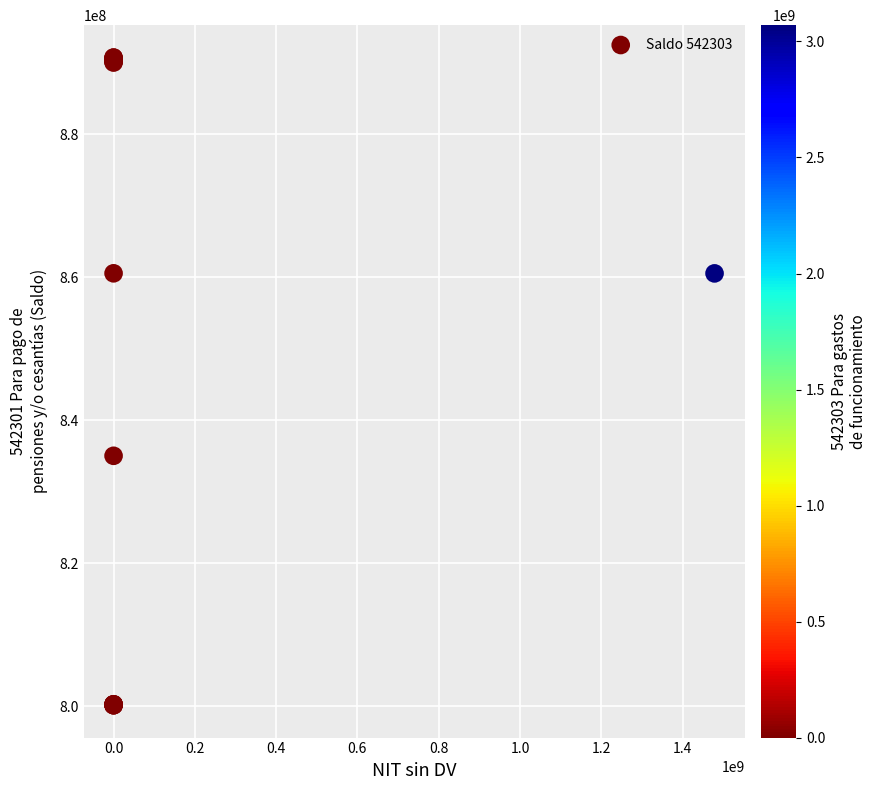

What Y value in the scatter plot is closest to 845409797?

835000300